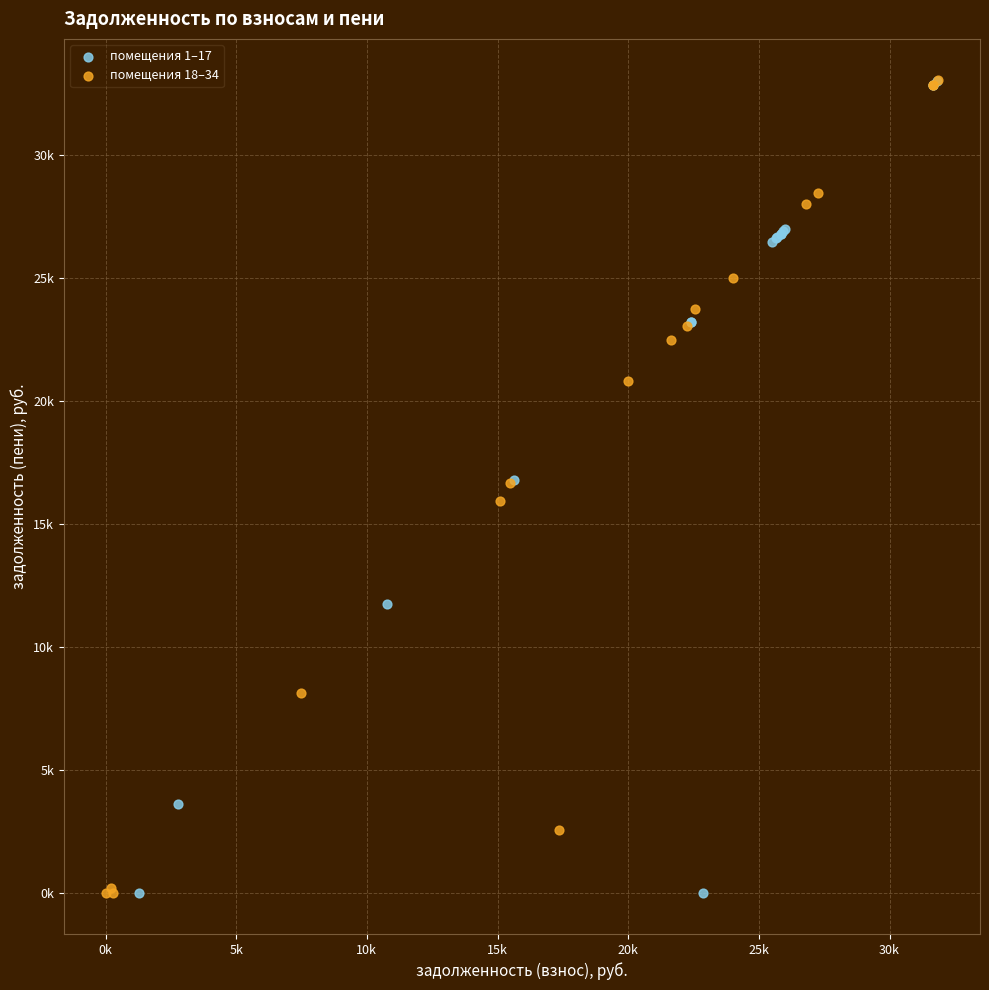

What are all the series names shown in the legend?

помещения 1–17, помещения 18–34